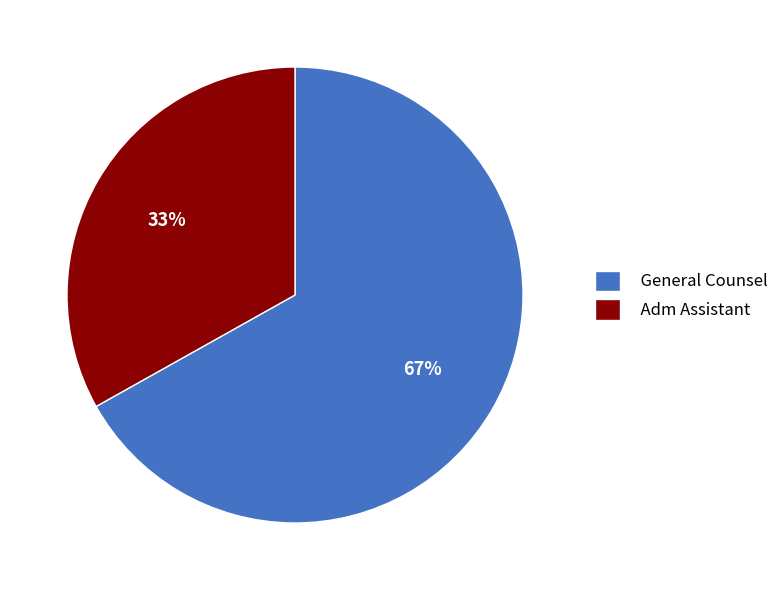

Do Adm Assistant and General Counsel together represent more than half of the pie?

Yes